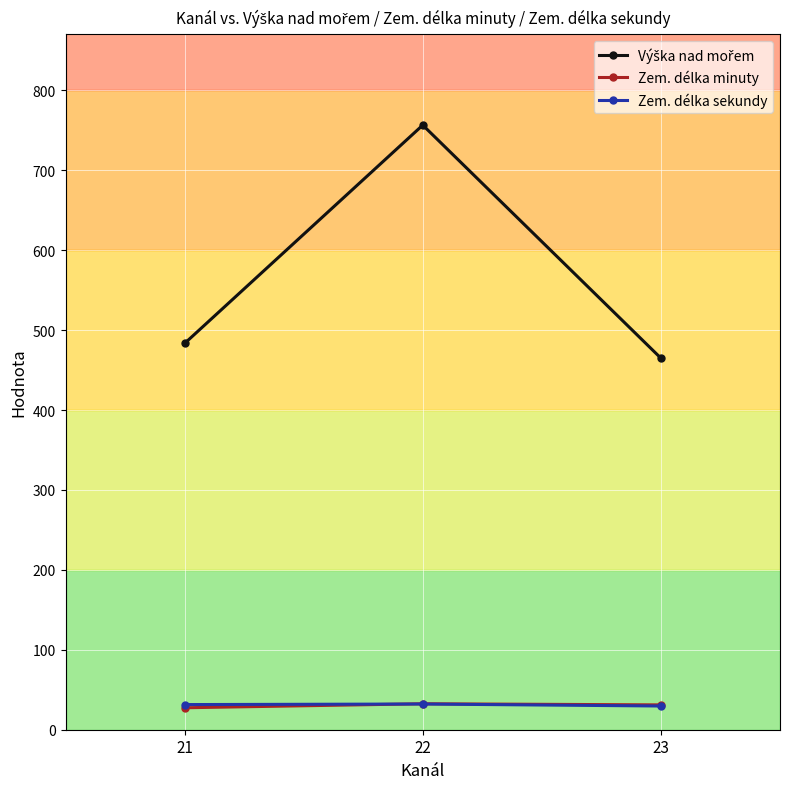

The Zem. délka minuty series shows 31.1 at 23. True or false?

True